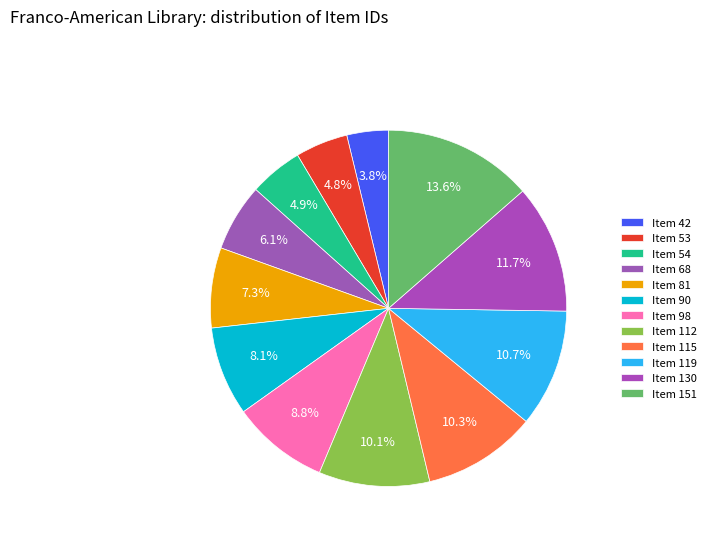

To the nearest percent, what percentage of the pie is Item 54?

5%